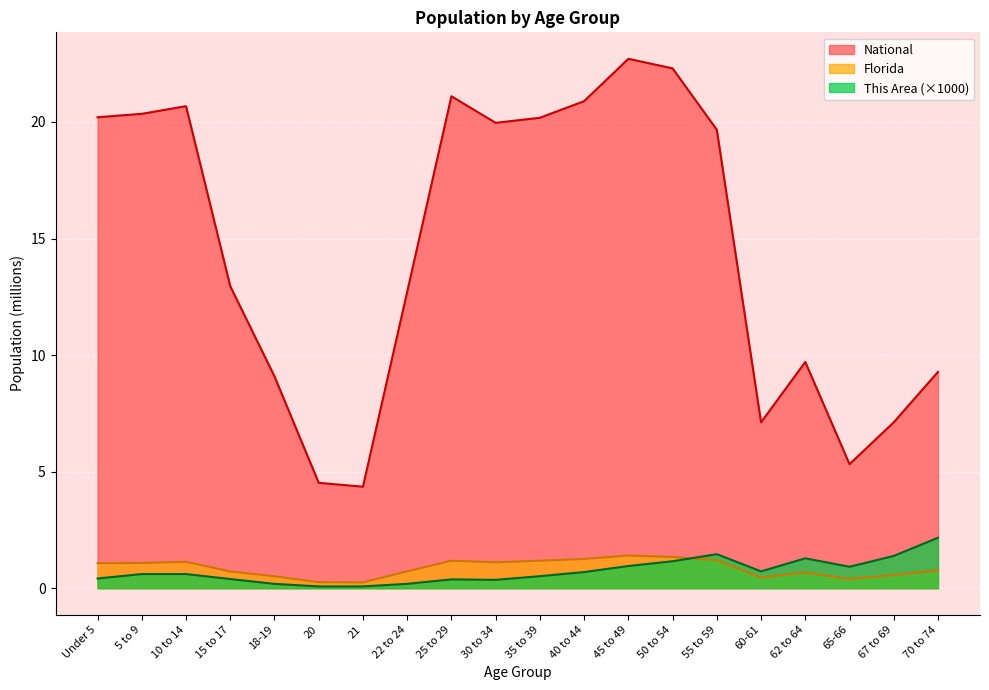

True or false: This Area has a value of 1.0 at 45 to 49.

True